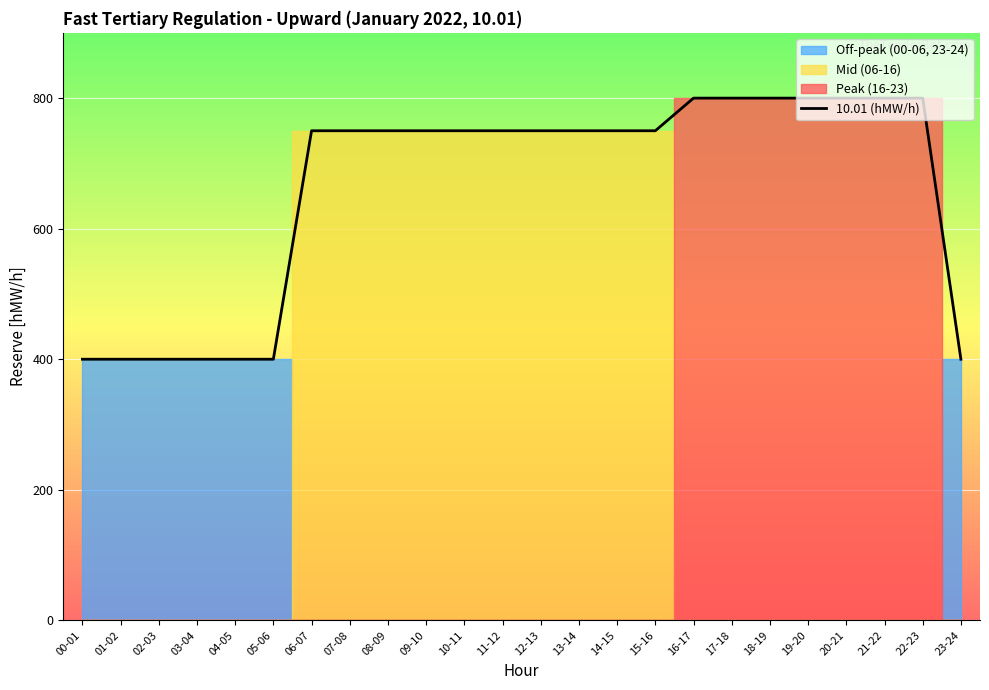

What is the average value?

662